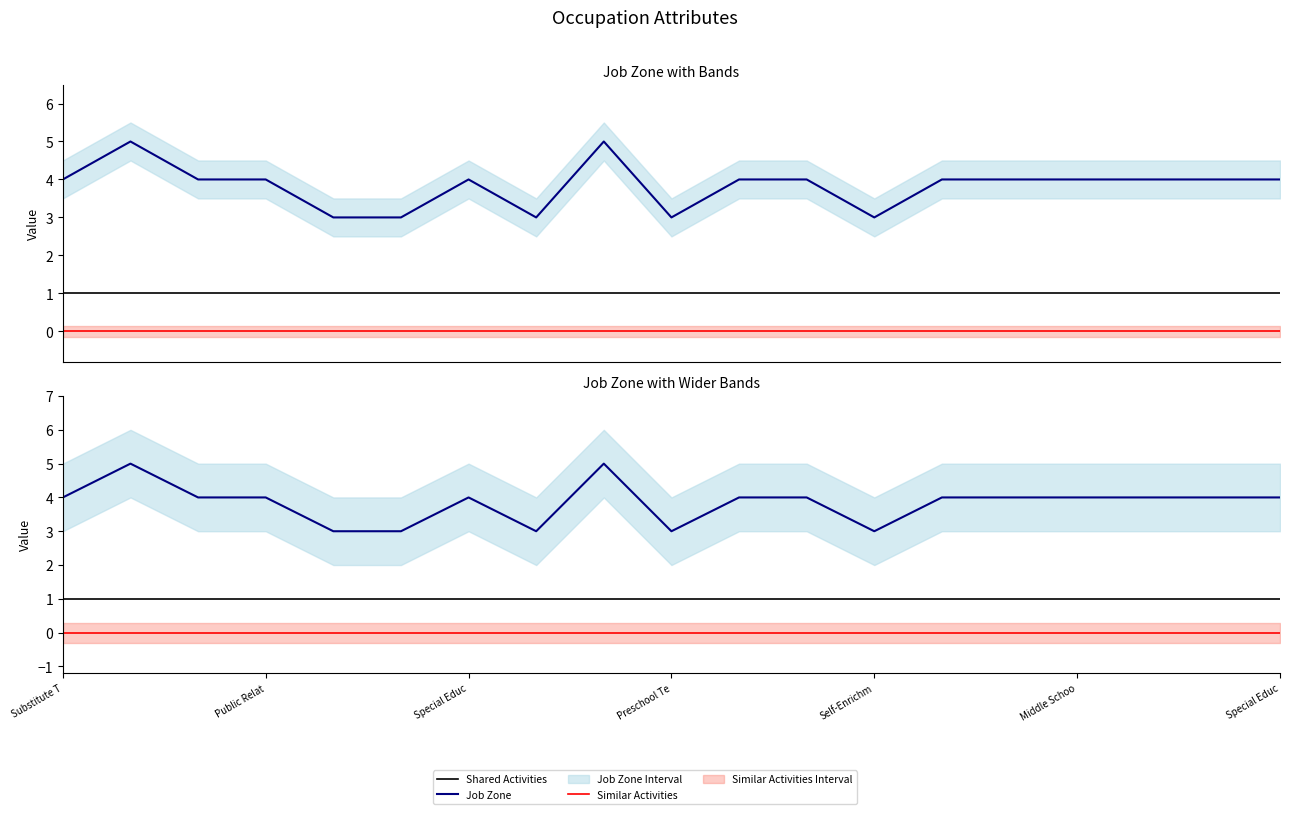

True or false: Shared Activities has a value of 1 at 14.

True